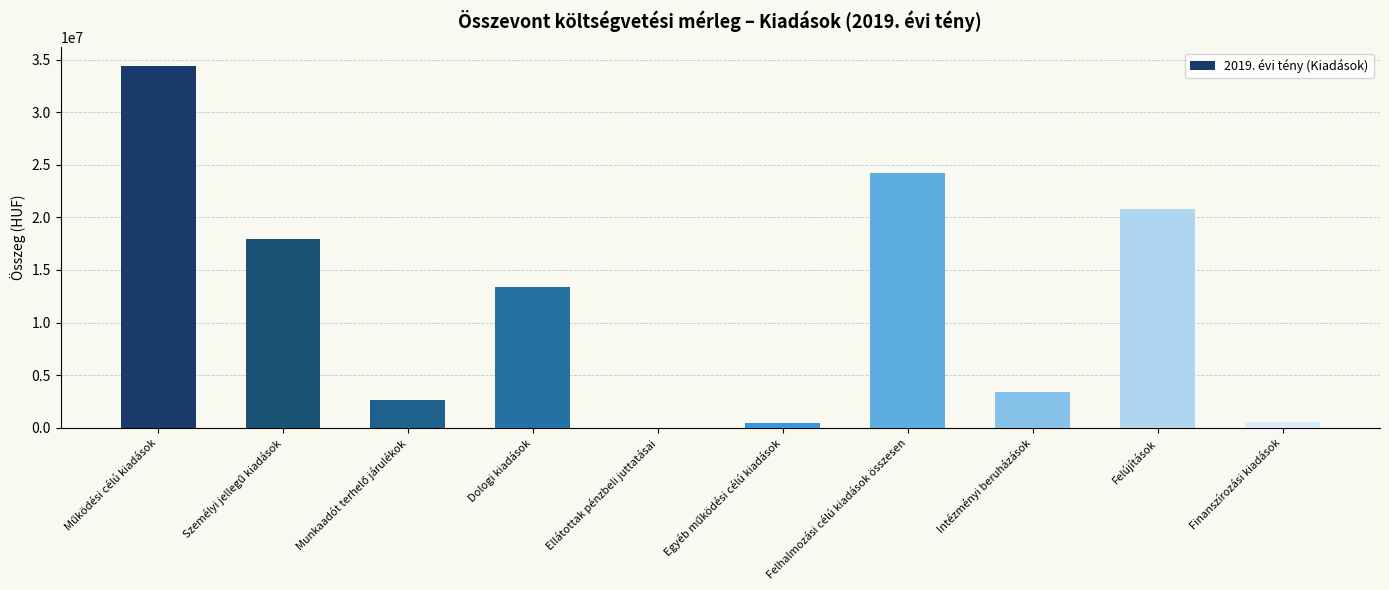

Does the chart contain stacked bars?

No